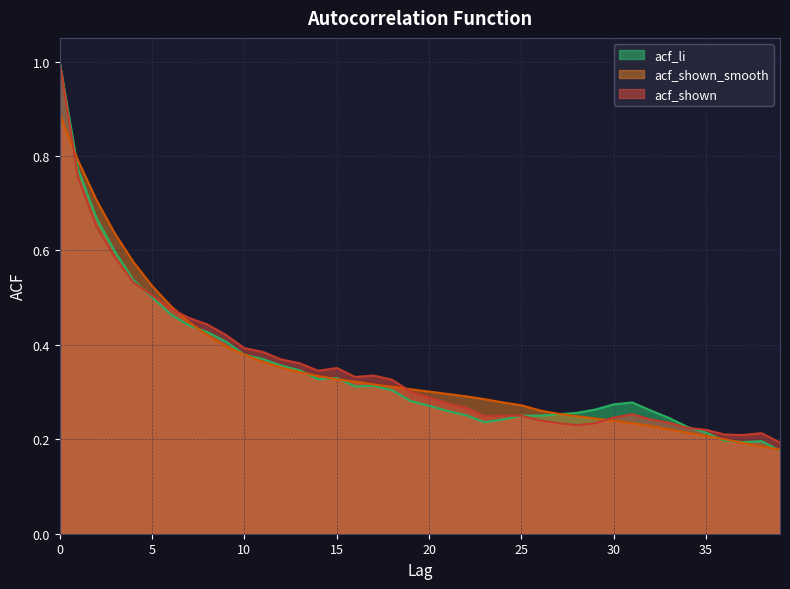

How many interior local peaks does the acf_shown series have?

4